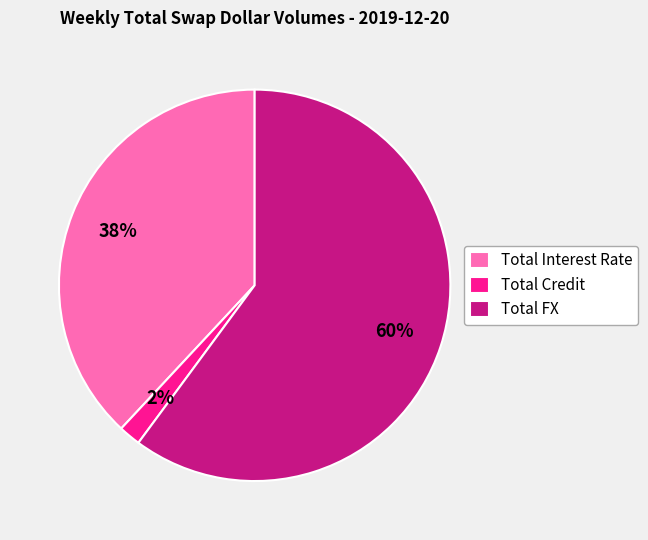

Does any single category account for the majority?

Yes